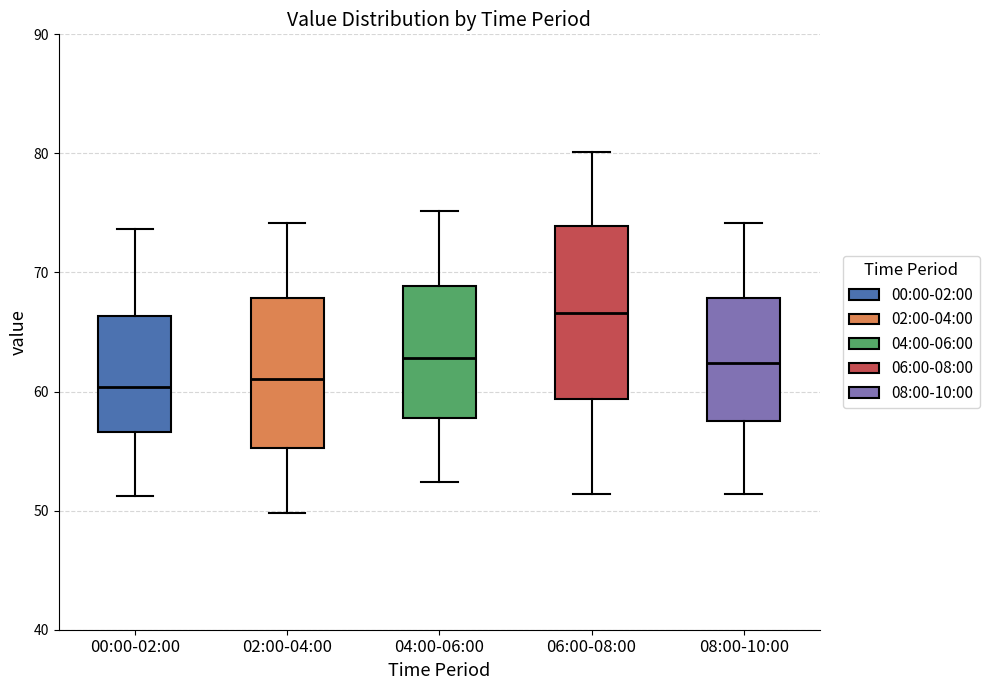

Comparing the boxes themselves (not the whiskers), which one is the tallest?

06:00-08:00